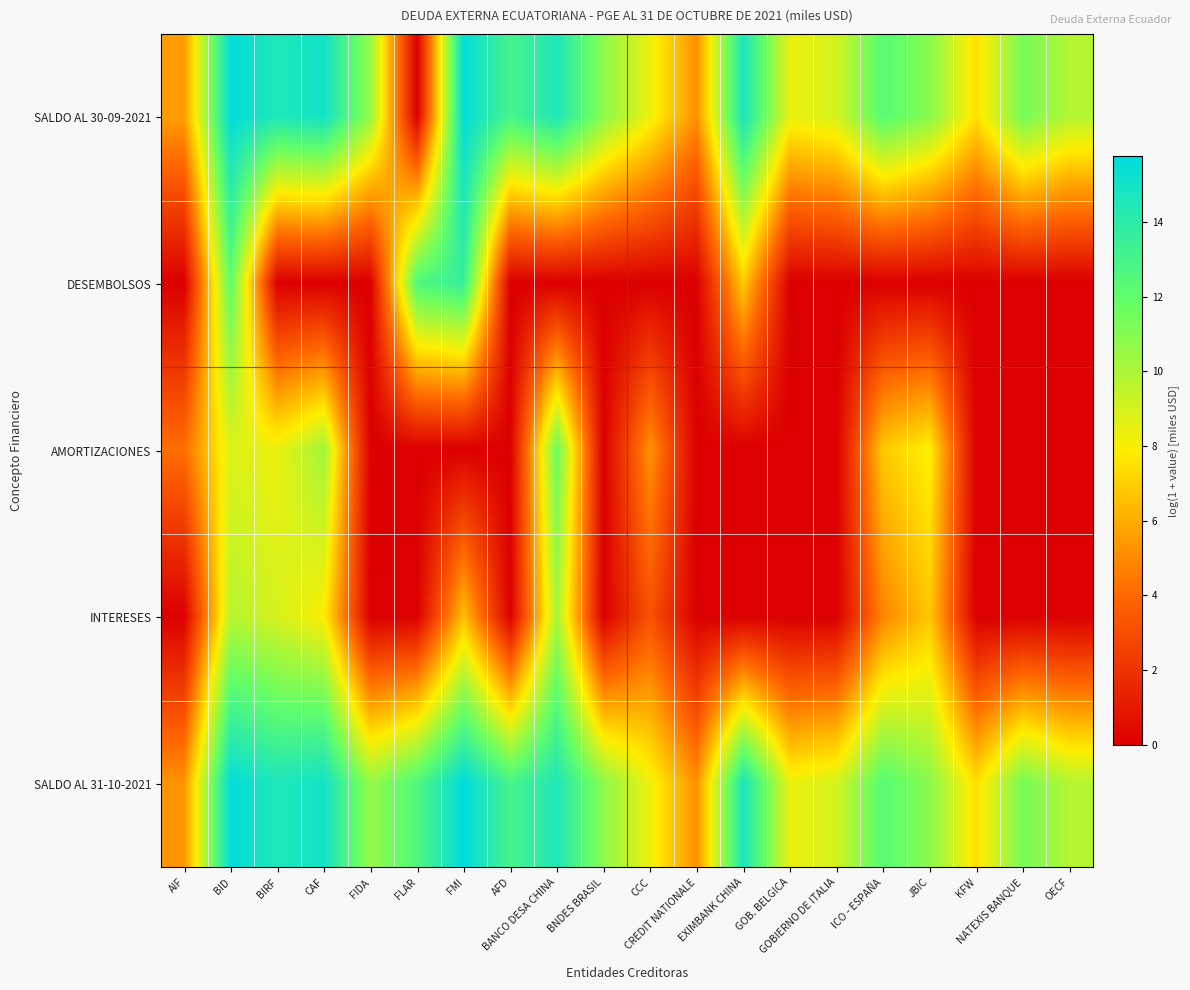

What is the maximum value shown in the chart?

15.7